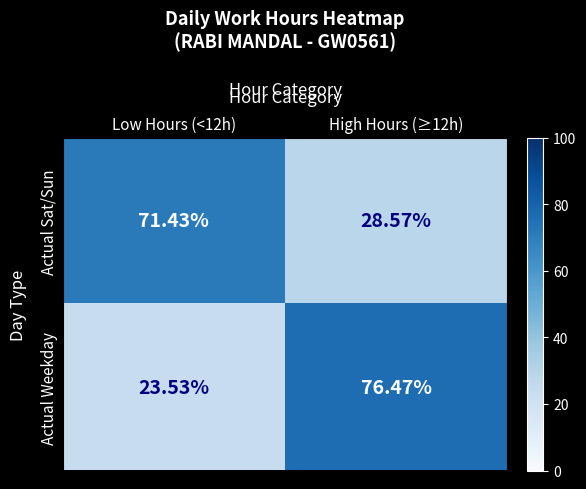

Is the value of Actual Weekday at High Hours (≥12h) greater than the value of Actual Sat/Sun at High Hours (≥12h)?

Yes